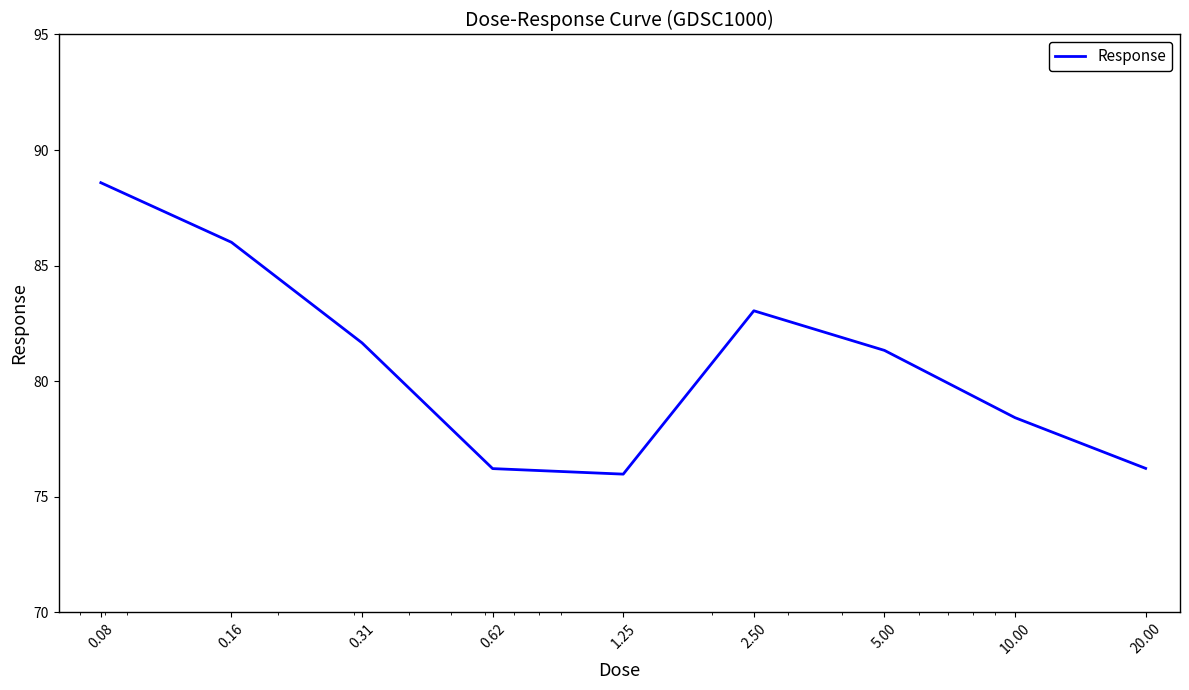

What is the minimum value shown in the chart?

76.0